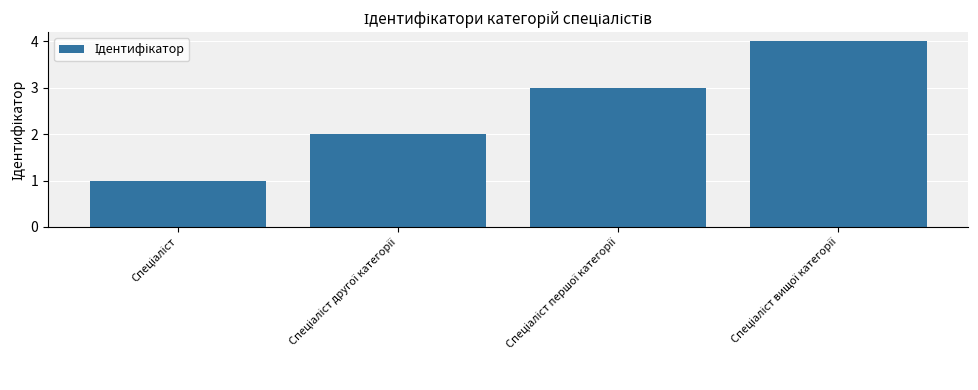

What is the difference between the maximum and minimum values?

3